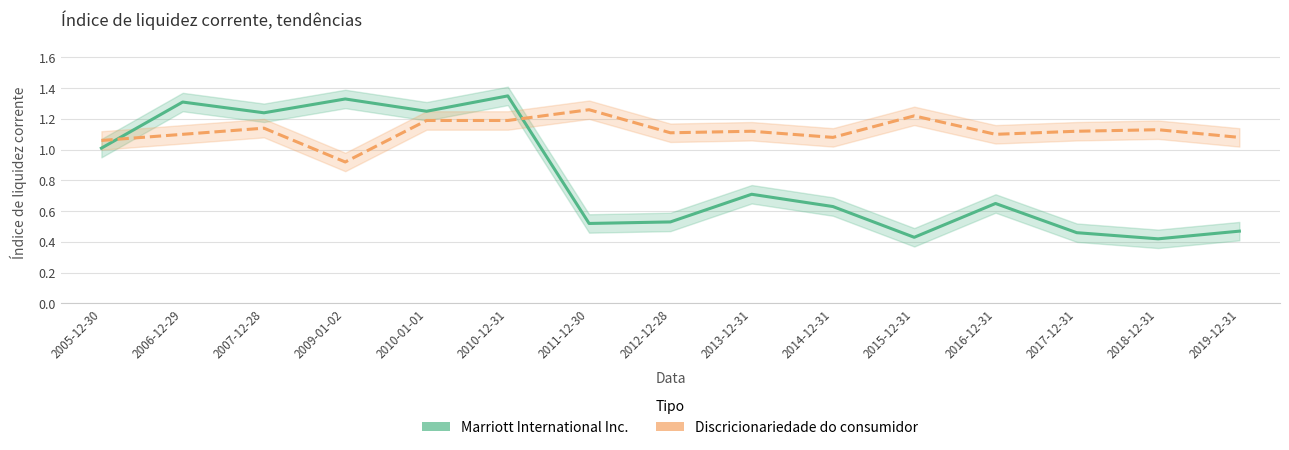

What is the greatest value displayed?

1.4